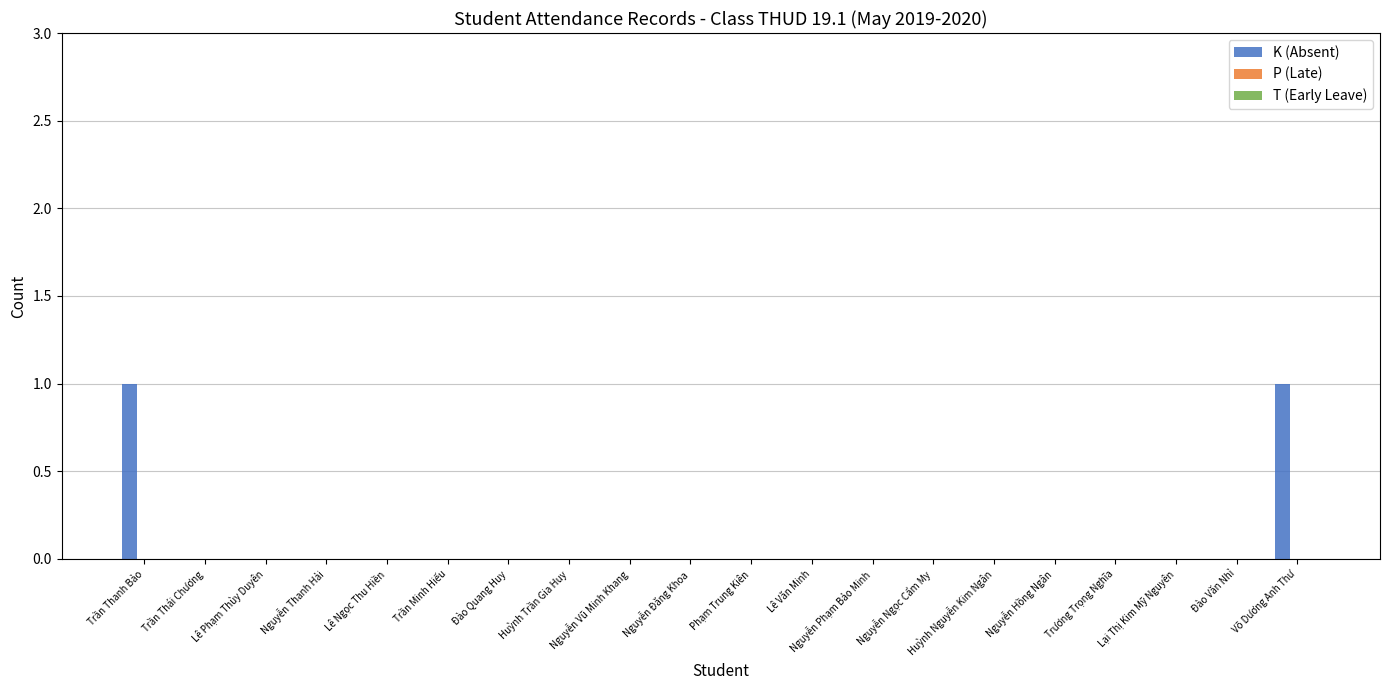

The value at Nguyễn Vũ Minh Khang is 0. True or false?

True